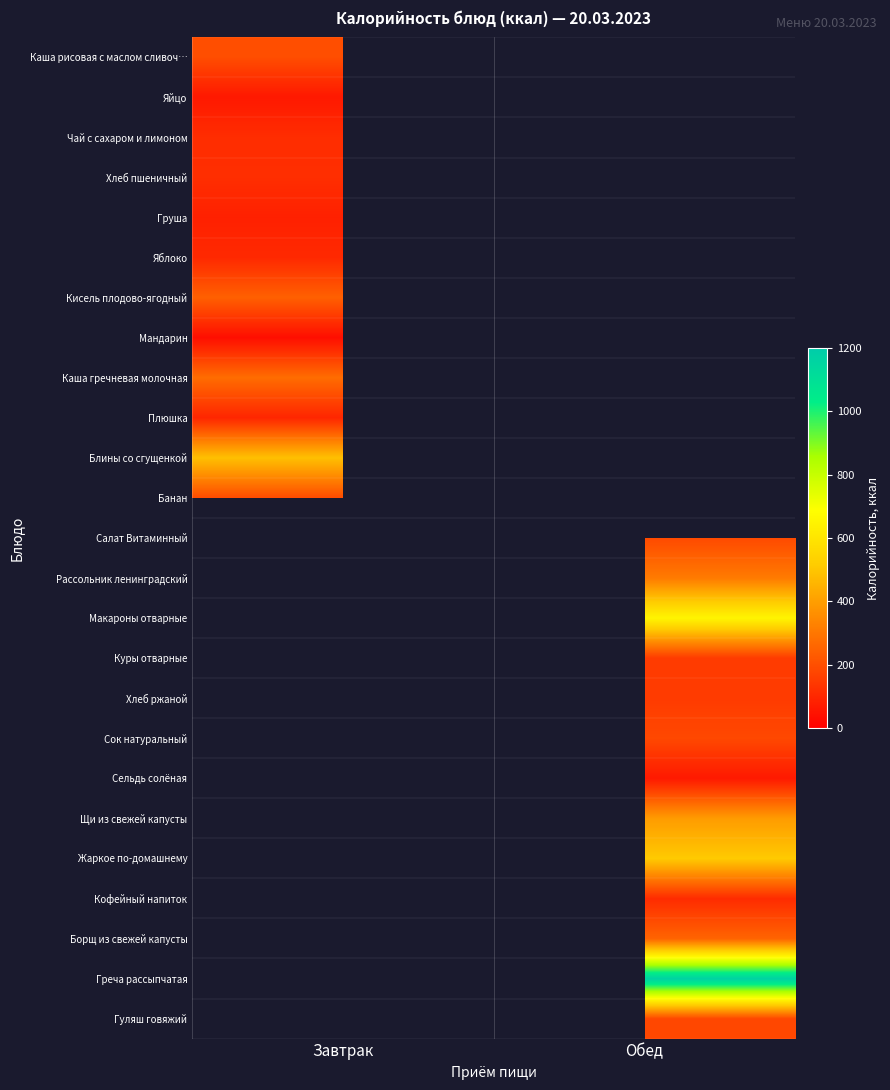

Which category has the lowest value in the Яйцо series?

Завтрак